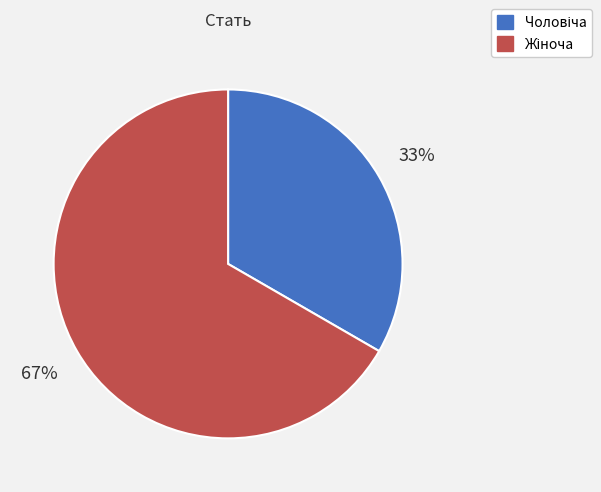

To the nearest percent, what is the average slice percentage?

50%